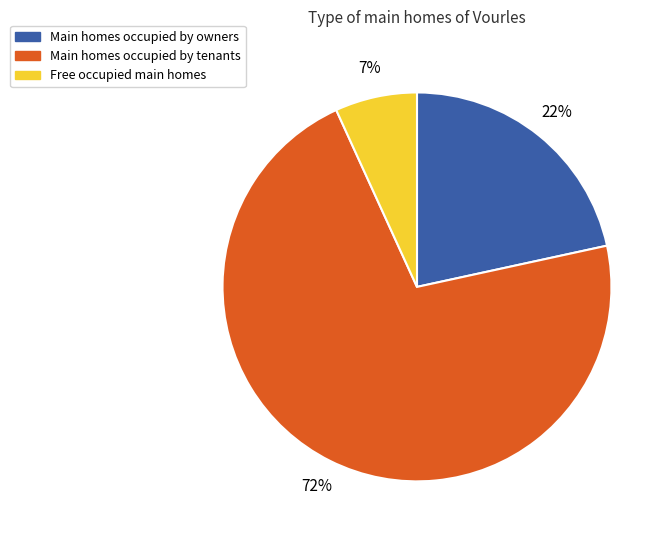

Is there a majority slice in this chart?

Yes